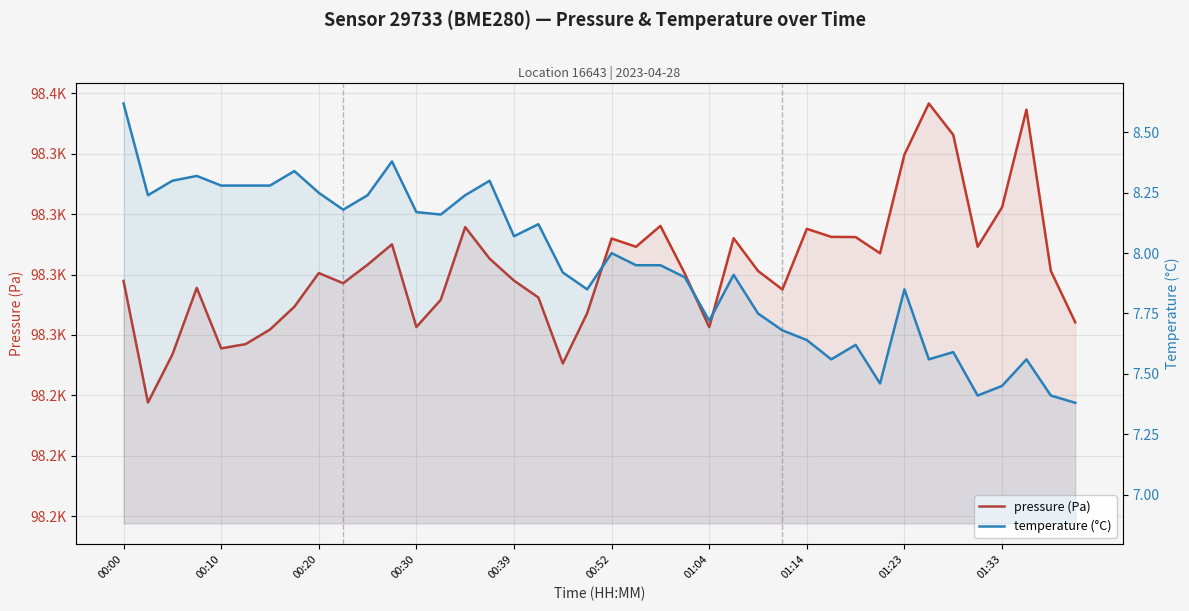

True or false: temperature (°C) has more than 1 interior local peaks.

True